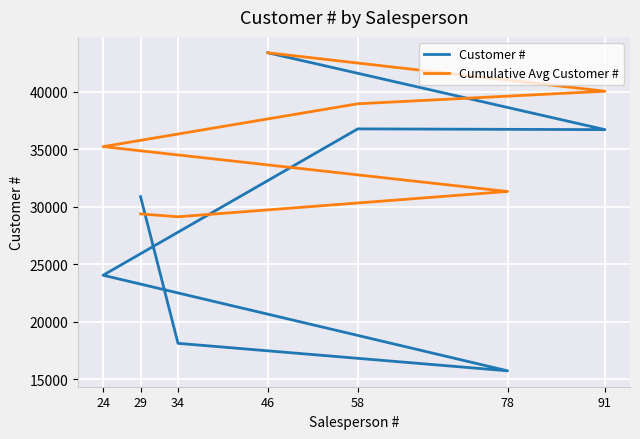

Rank the series by their maximum value, from lowest to highest.

Customer #, Cumulative Avg Customer #